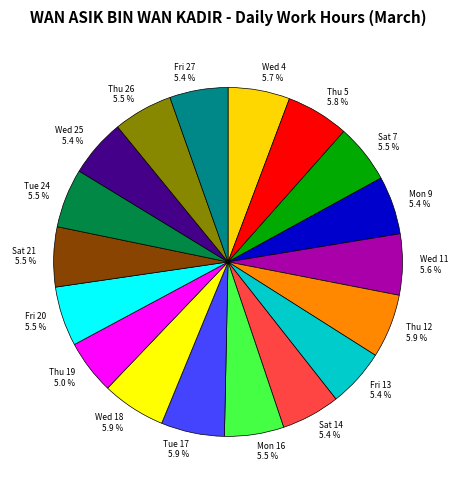

Approximately how many times larger is the value at Thu 26 compared to Thu 12?

0.9